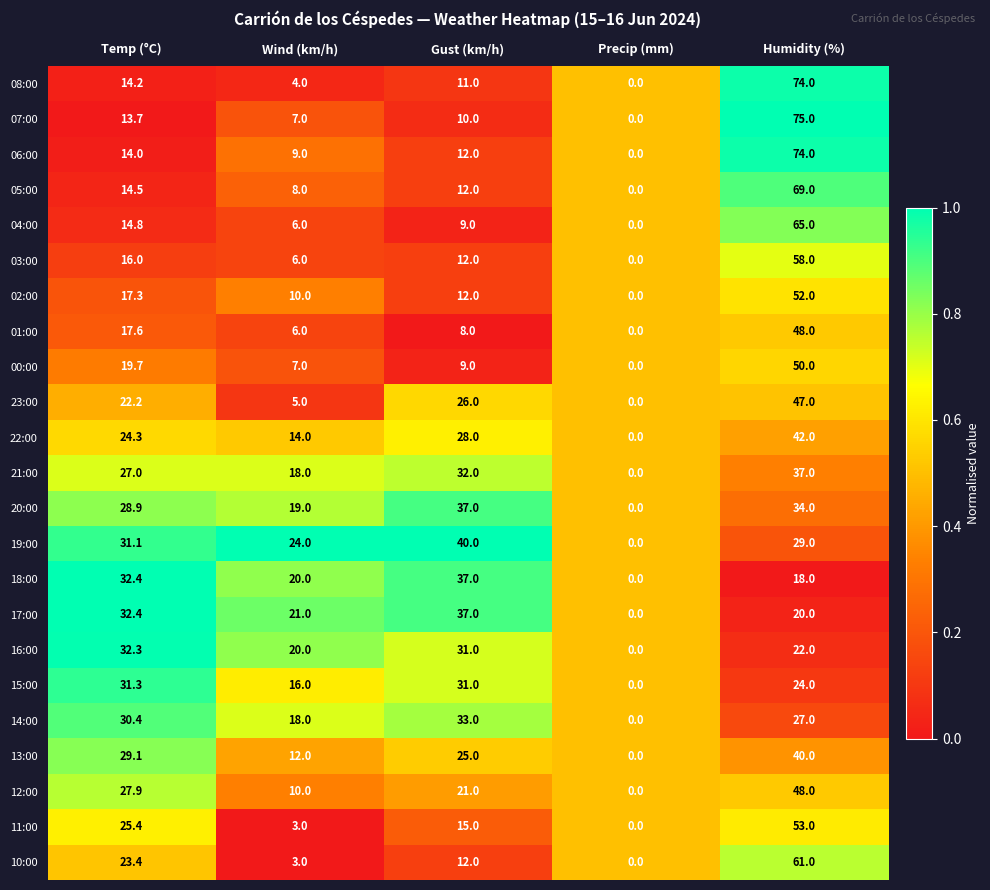

Where is 16:00 nearest to the value 16?

Wind (km/h)